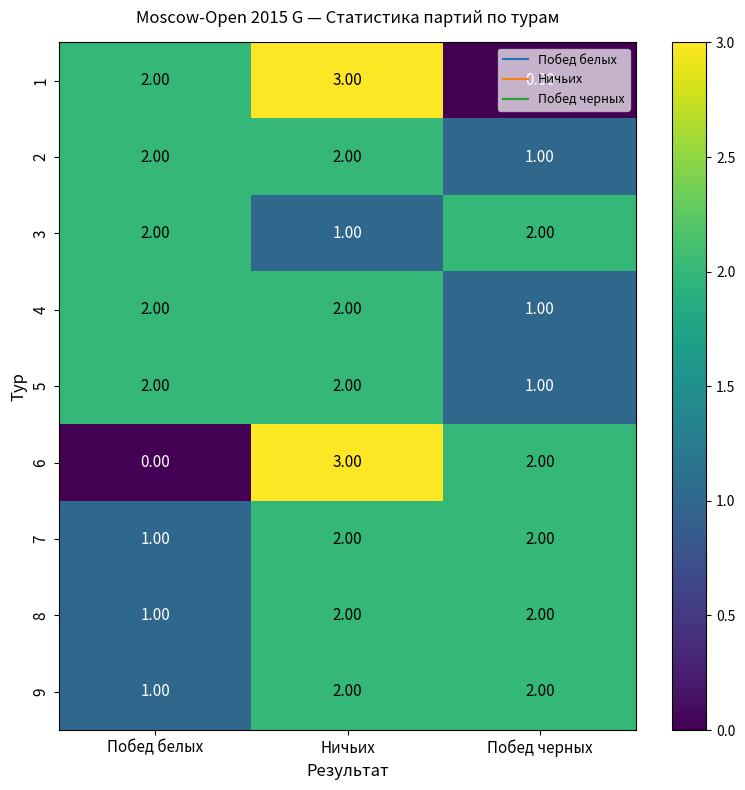

Where is 7 nearest to the value 1?

Побед белых